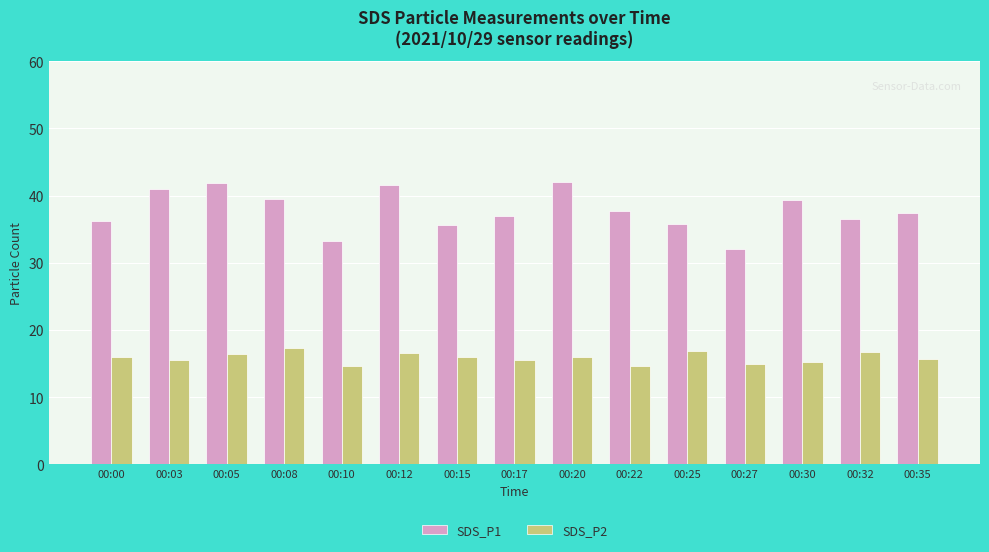

Is the value of SDS_P1 at 00:12 greater than the value of SDS_P2 at 00:25?

Yes